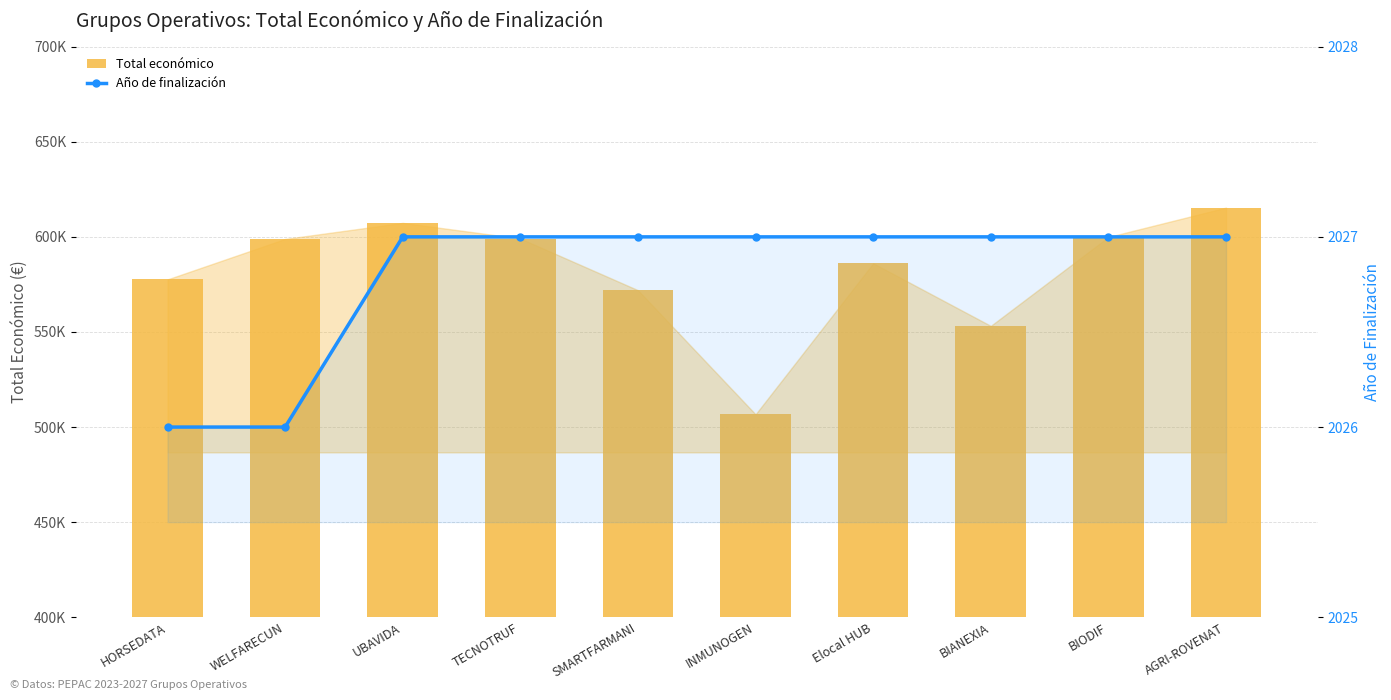

How many values in the Total económico series exceed 598909?

4